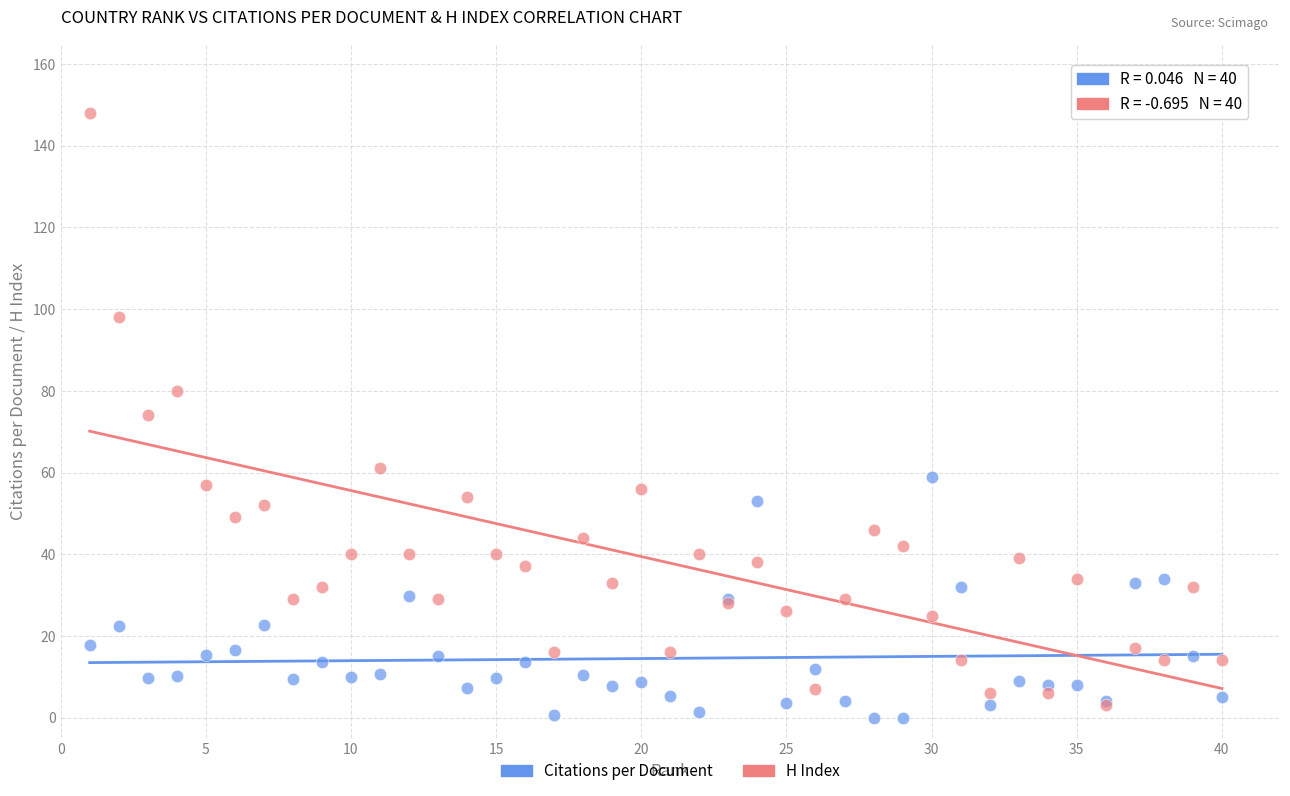

Which series contains the highest Y value?

H Index